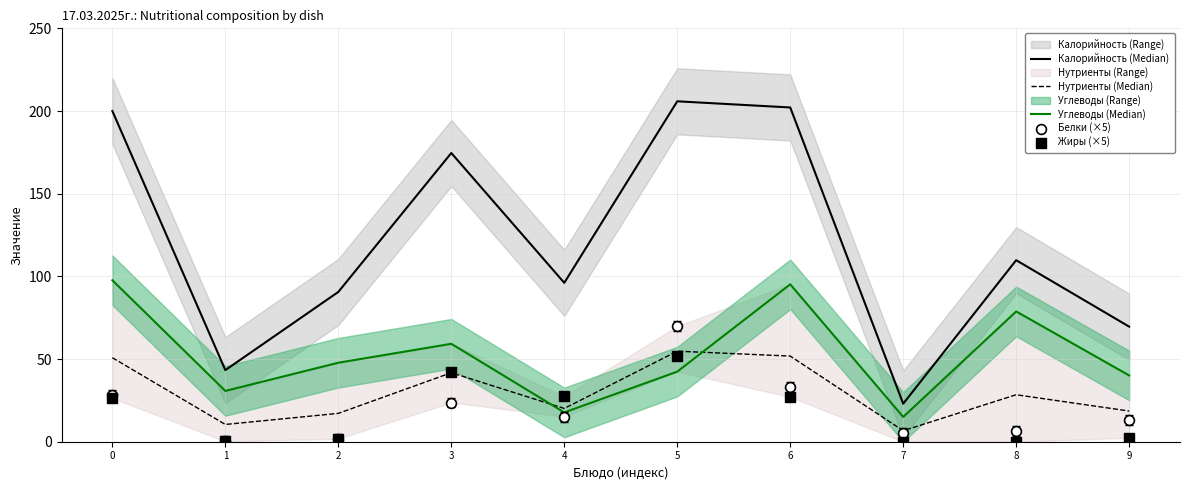

Is the value of Калорийность (Median) at 3 greater than the value of Белки (×5) at 0?

Yes